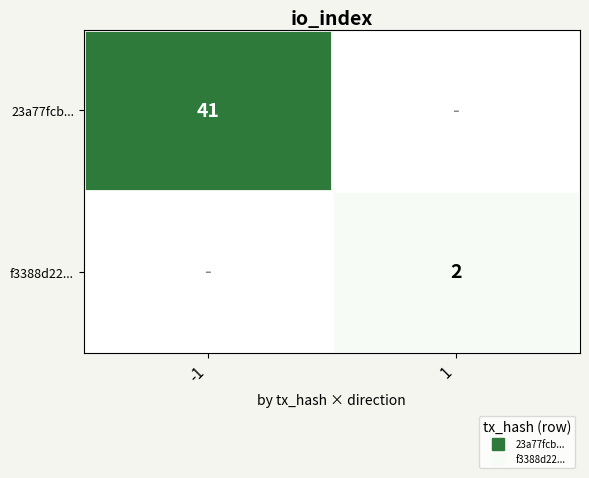

List the series in order of their overall mean, highest first.

23a77fcb..., f3388d22...